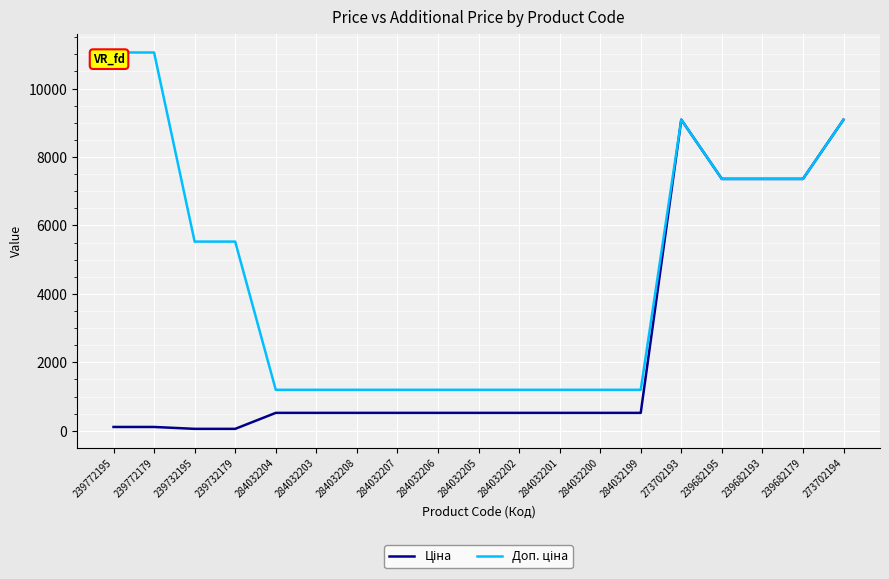

What is the greatest value displayed?

11055.0